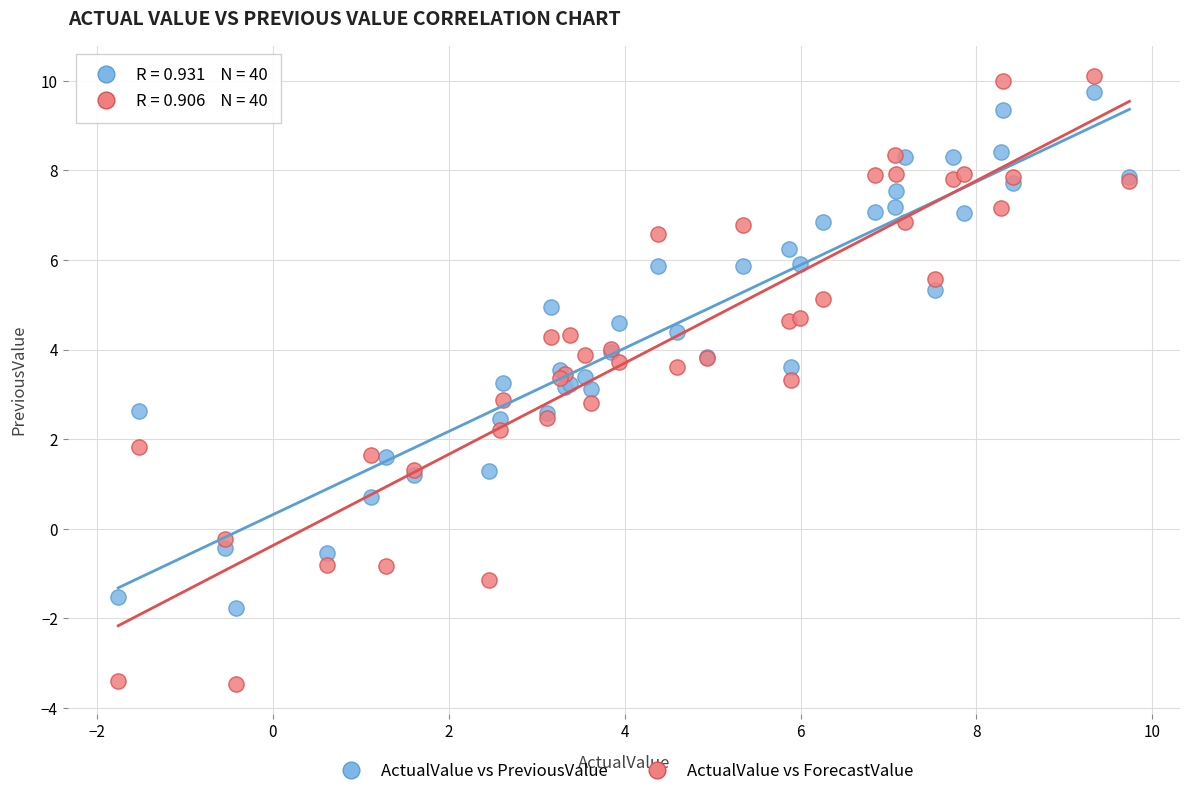

Which series has the largest Y range (max minus min)?

ActualValue vs ForecastValue